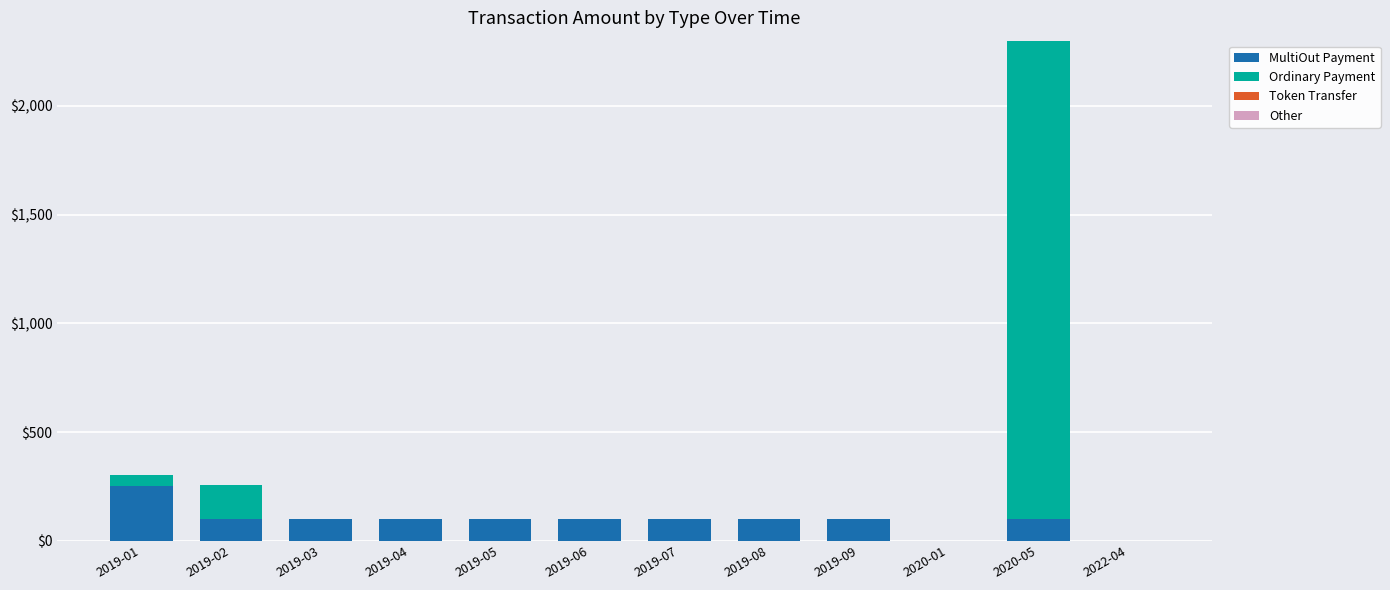

The value of MultiOut Payment at 2019-05 is 100.5. True or false?

True